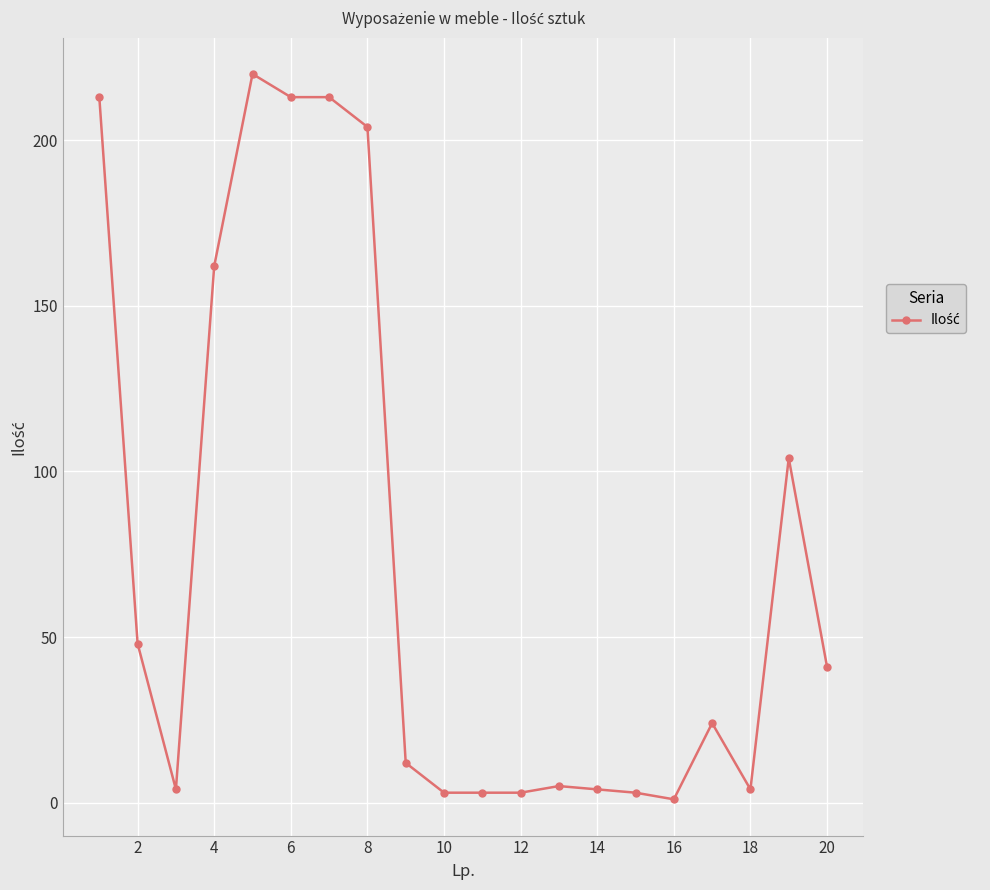

What is the maximum value shown in the chart?

220